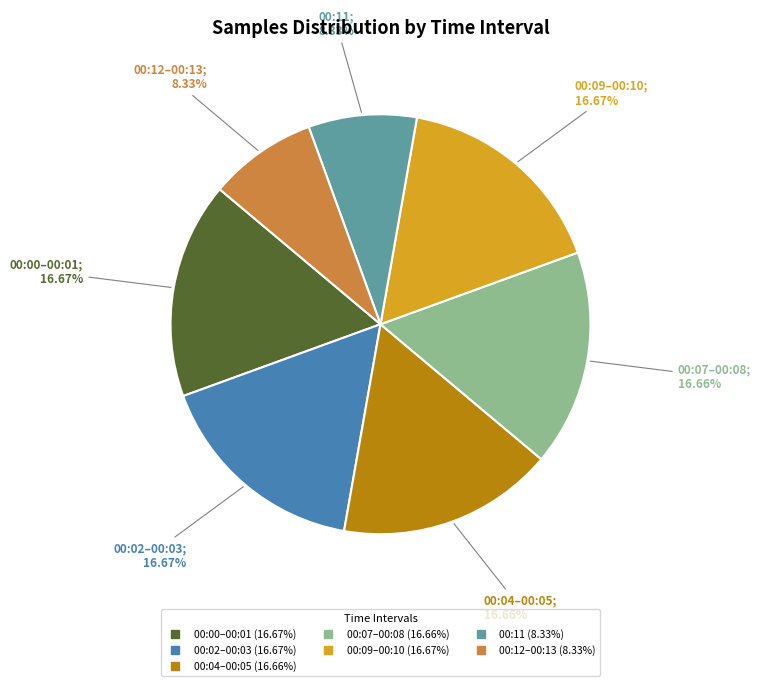

Is there a majority slice in this chart?

No